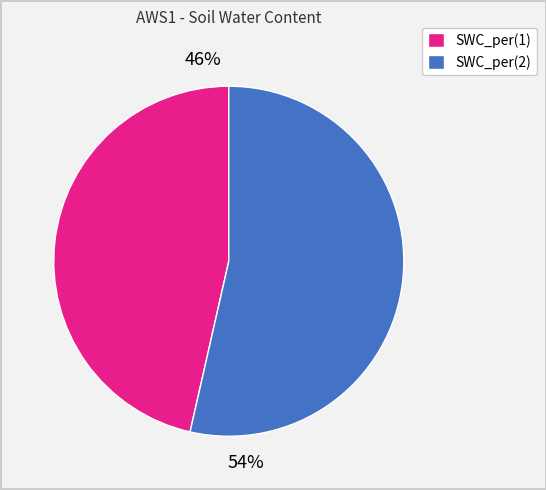

Which category has the smallest portion of the pie?

SWC_per(1)